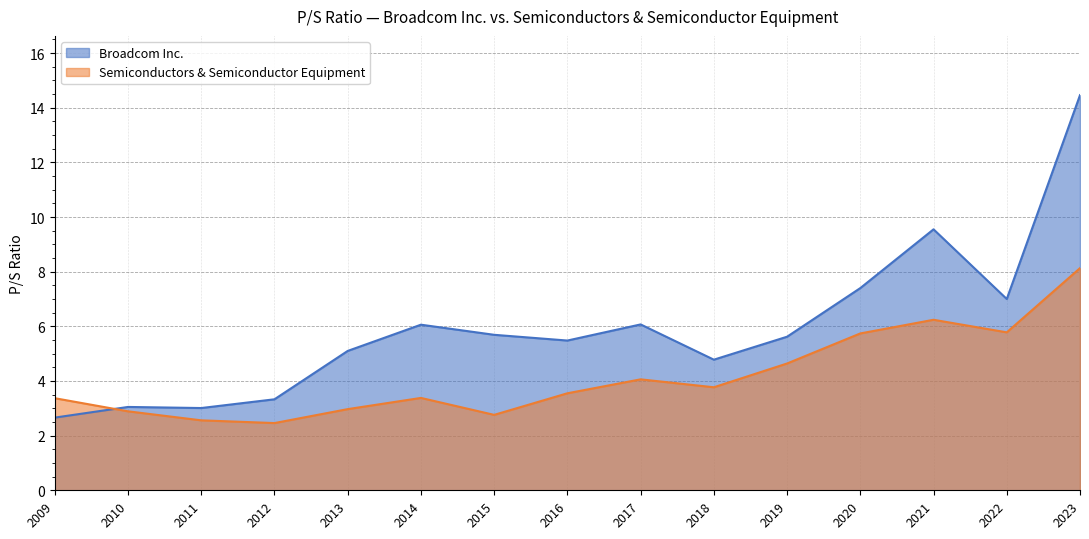

Which series has the largest range (max minus min)?

Broadcom Inc.